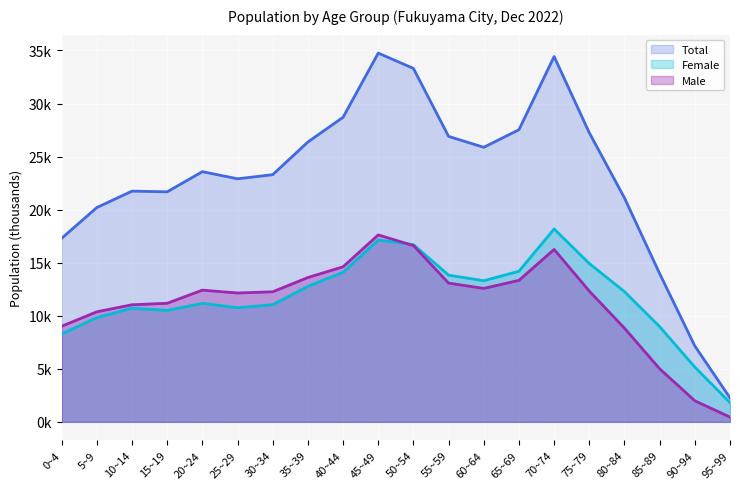

True or false: Total has a value of 28.7 at 40~44.

True